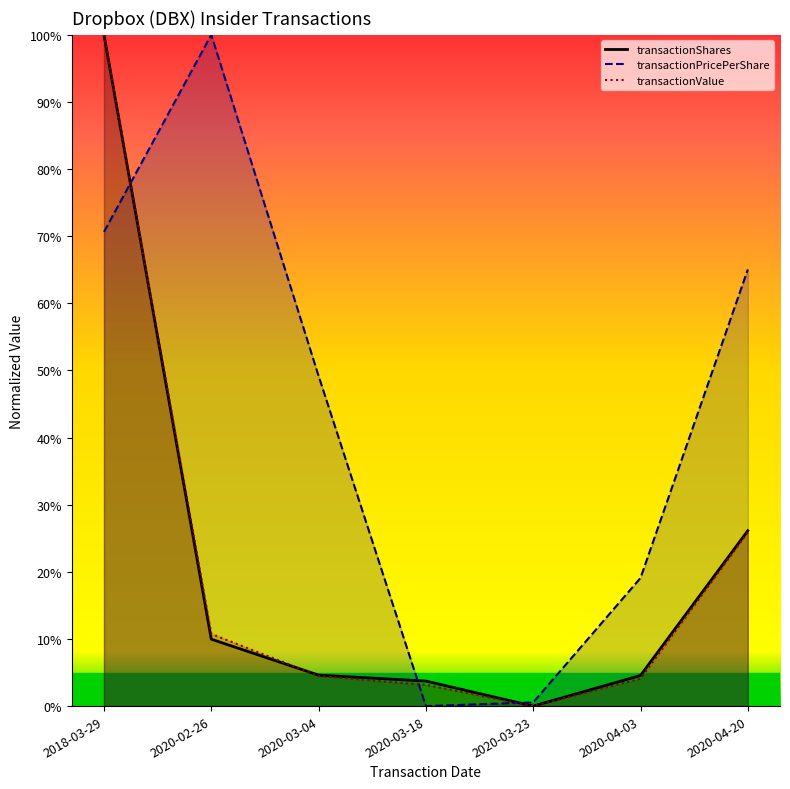

At which label does transactionValue first exceed 4?

2018-03-29